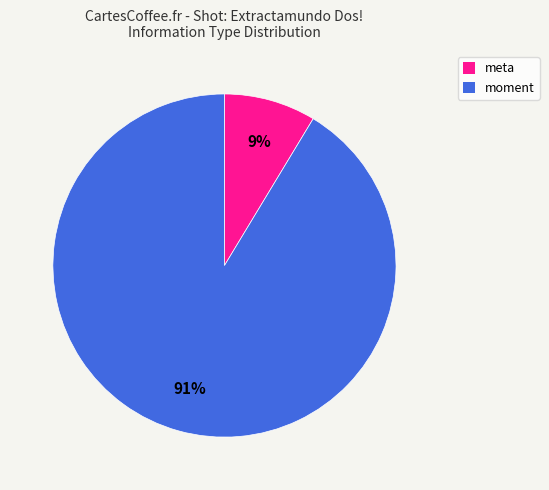

Between moment and meta, which is larger?

moment